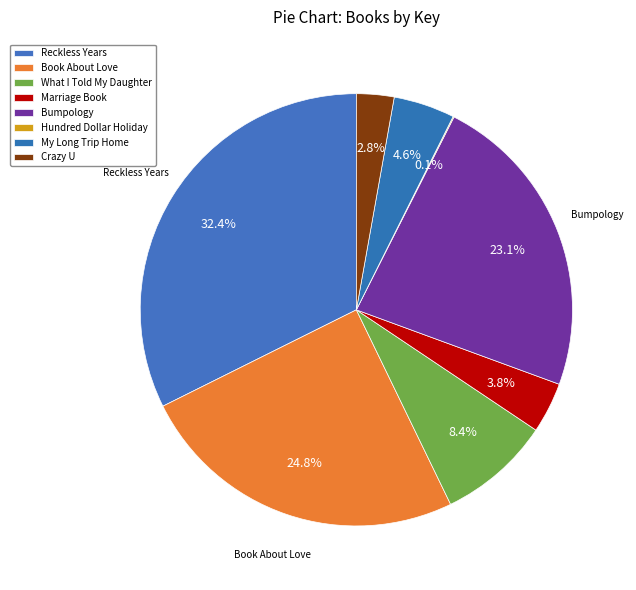

To the nearest percent, what is the average slice percentage?

12%